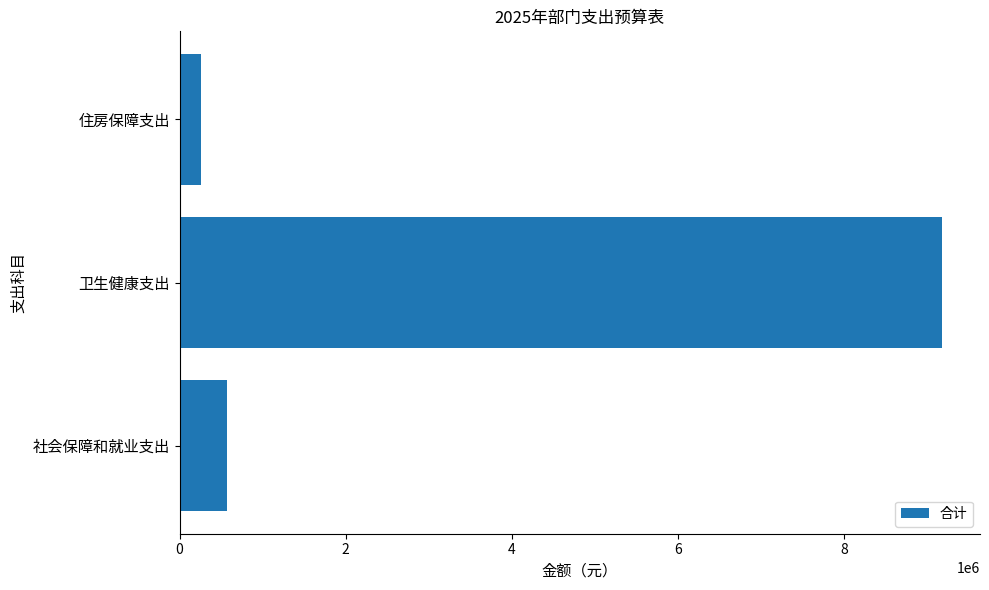

At which label is the value closest to 4719798?

社会保障和就业支出